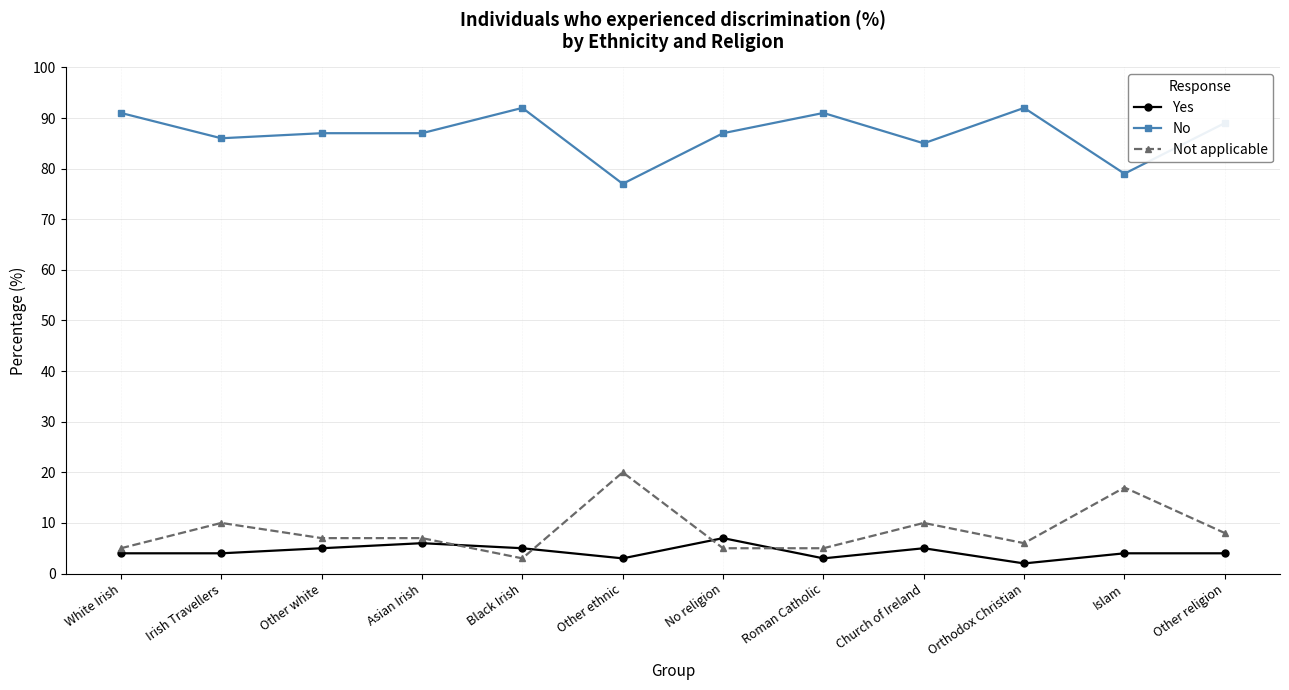

True or false: No has more than 0 points higher than both neighbors.

True